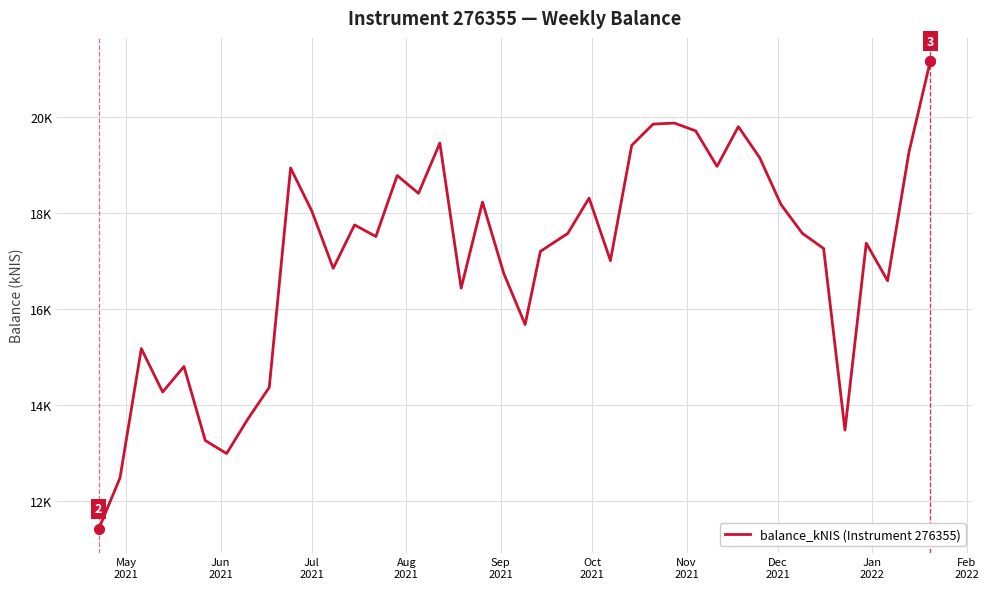

Does the chart have visible grid lines?

Yes